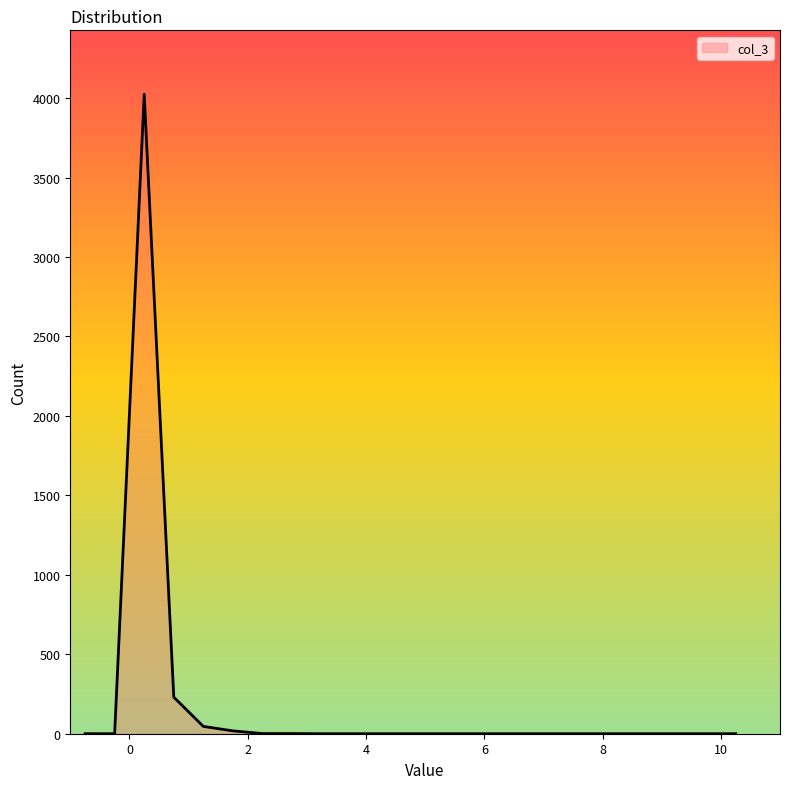

Does the chart display data point markers on the line(s)?

No